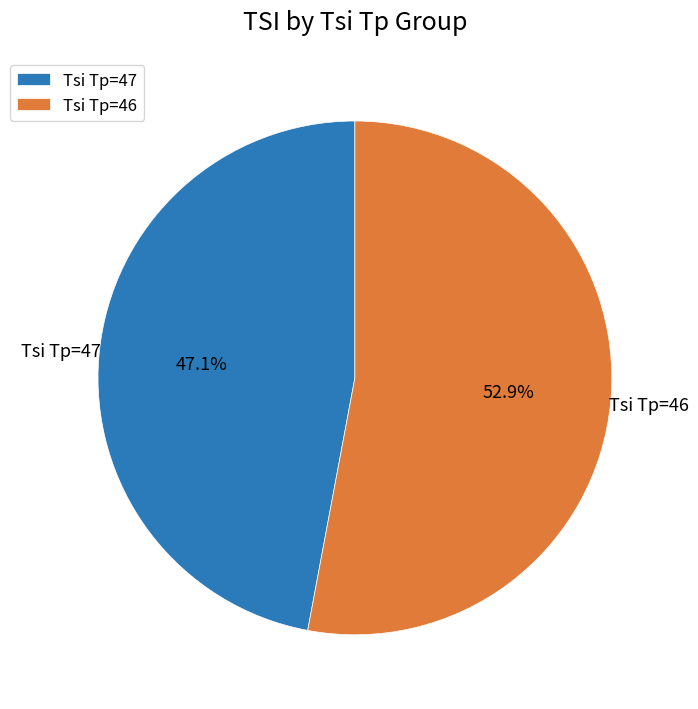

Is there any slice that represents more than half of the pie?

Yes